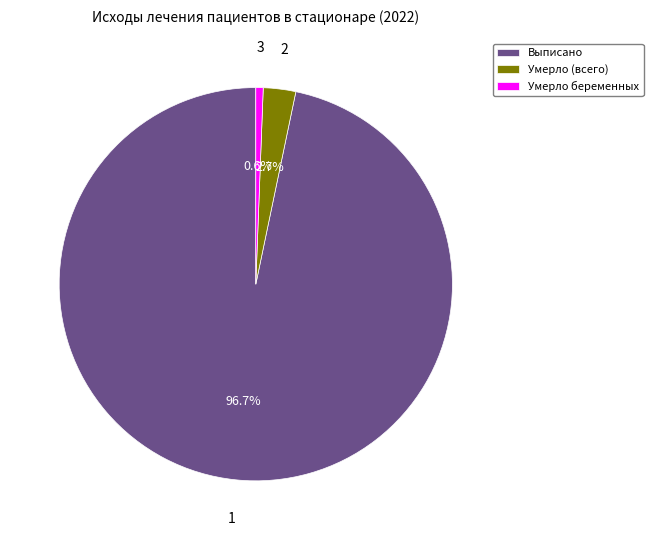

To the nearest percent, what is the difference between the largest and smallest slice percentages?

96%